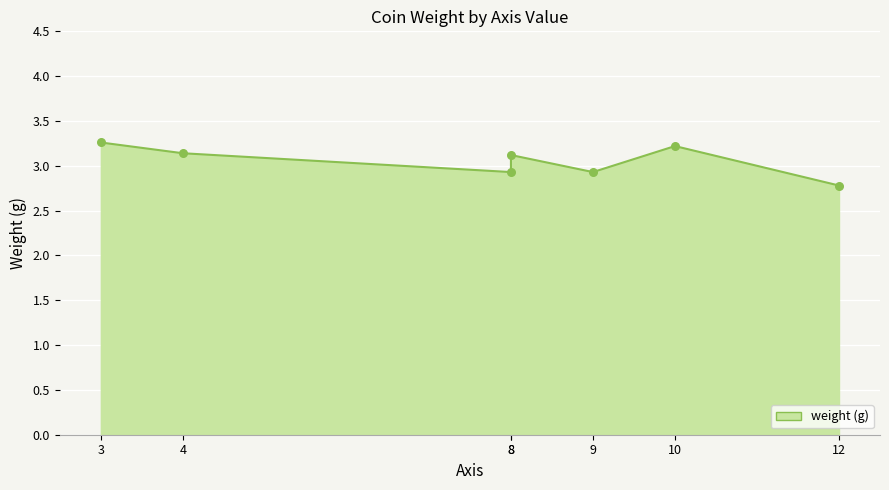

Approximately how many times larger is the value at 8 compared to 10?

1.0